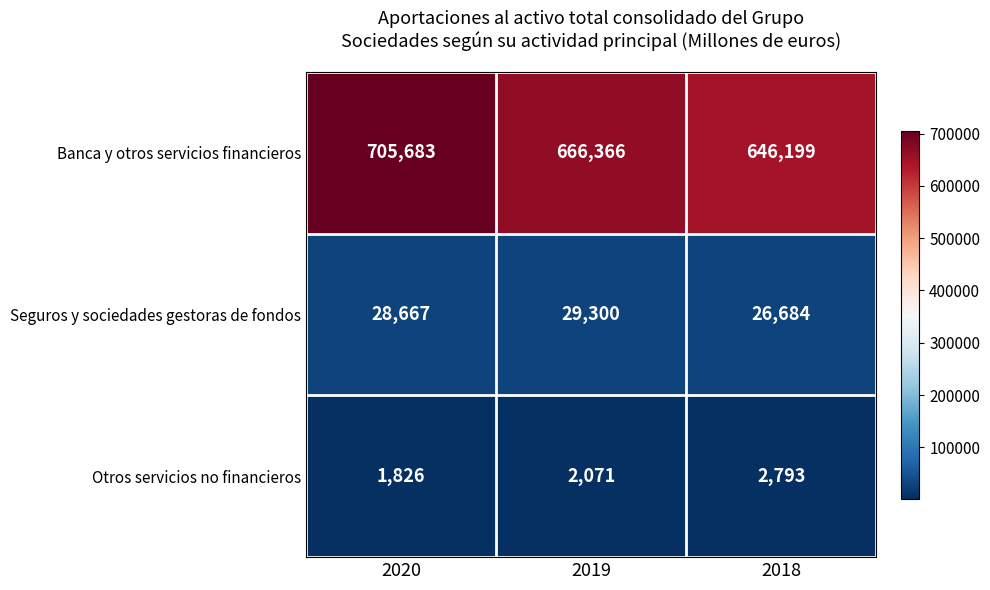

How many distinct data groups are displayed?

3